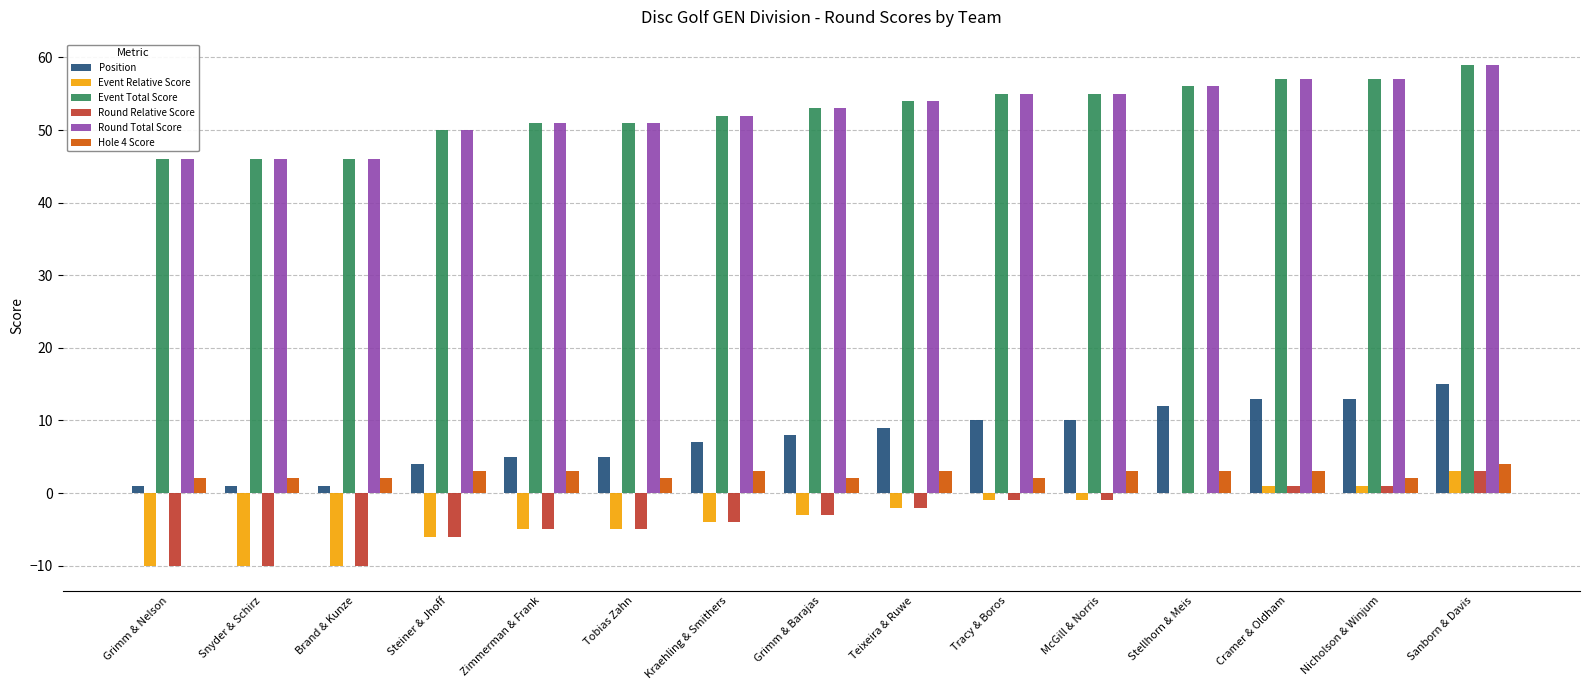

Are the bars horizontal?

No